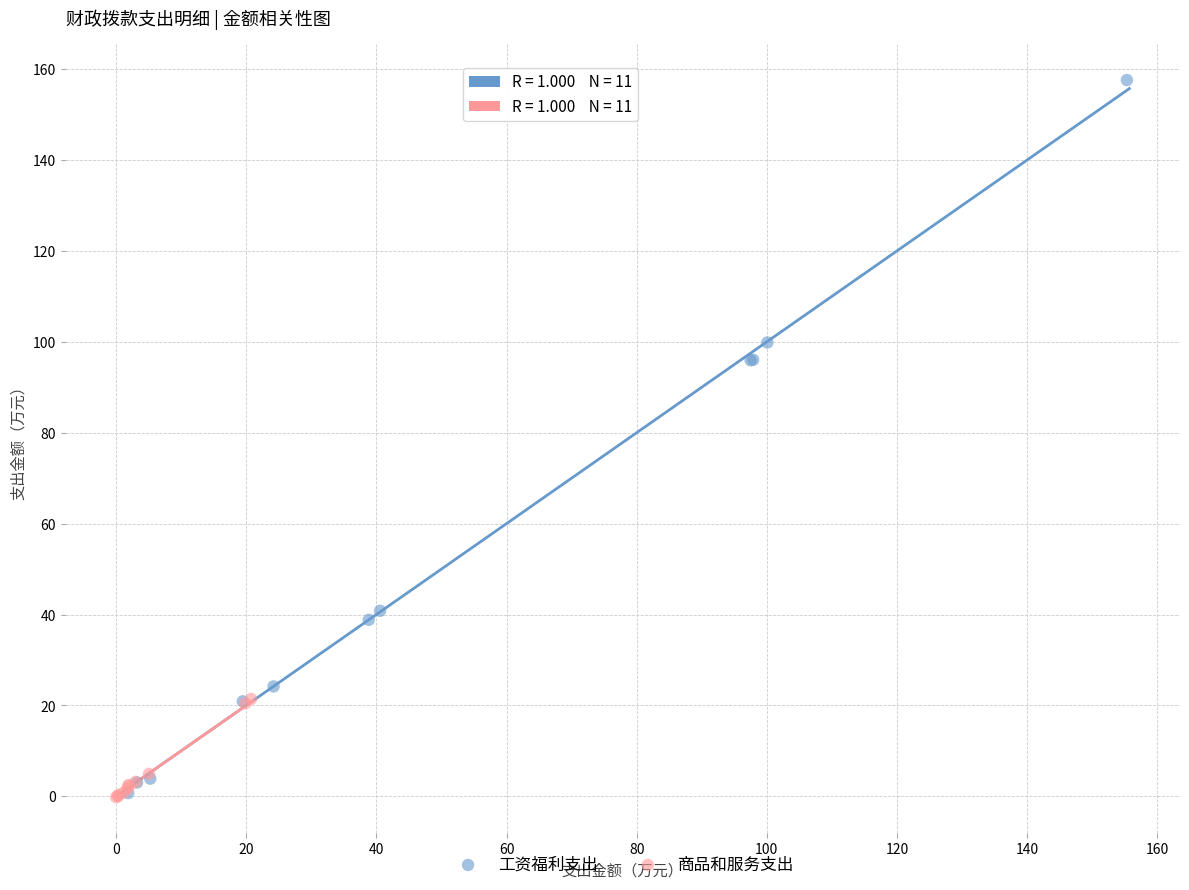

Which series has the widest spread of Y values?

工资福利支出